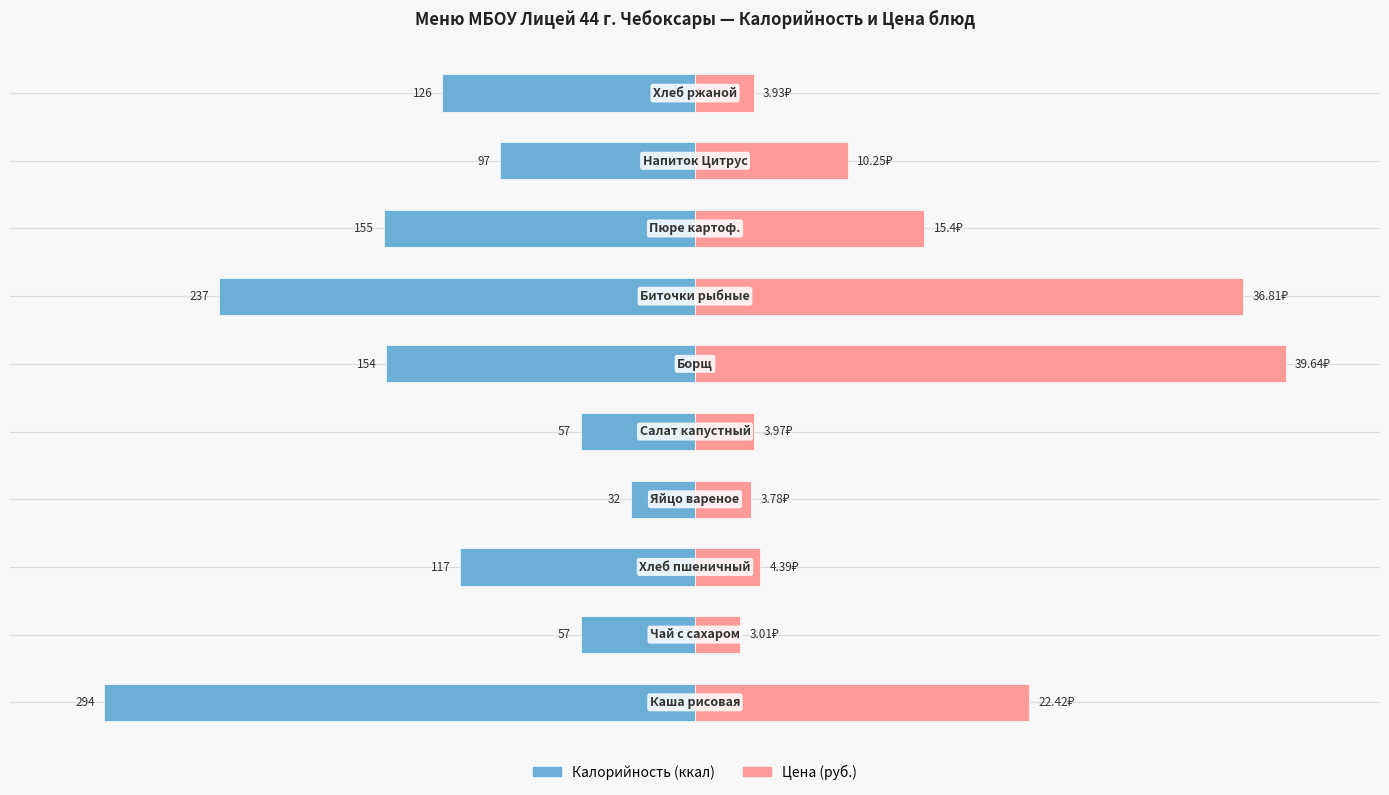

True or false: Калорийность has a value of -54.3 at 300.

False